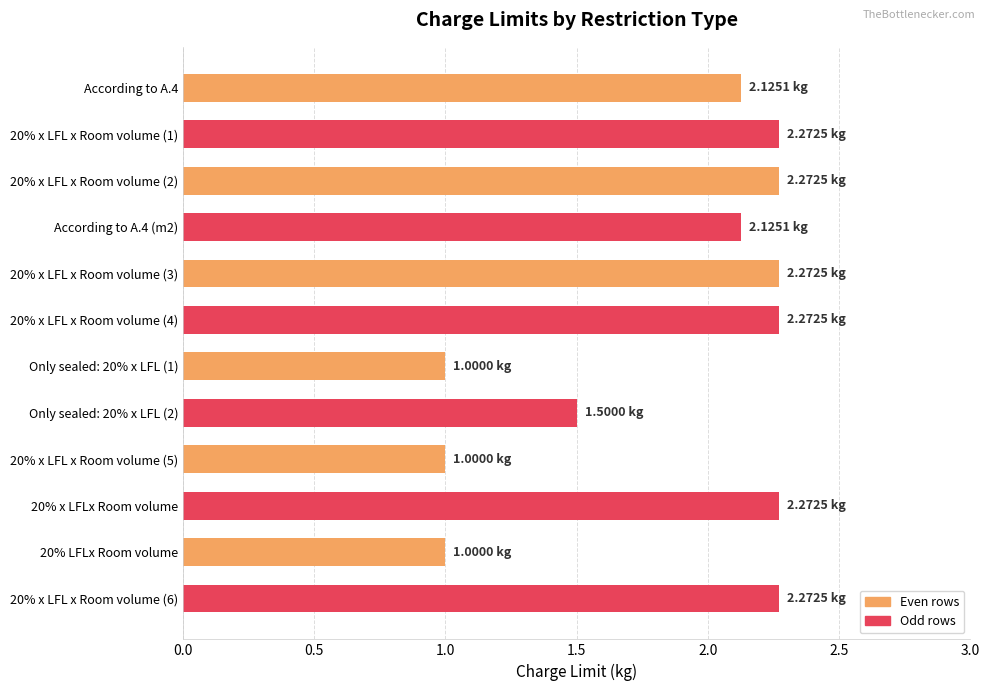

What is the sum of the values at 20% x LFL x Room volume (2) and 20% x LFL x Room volume (1)?

4.5